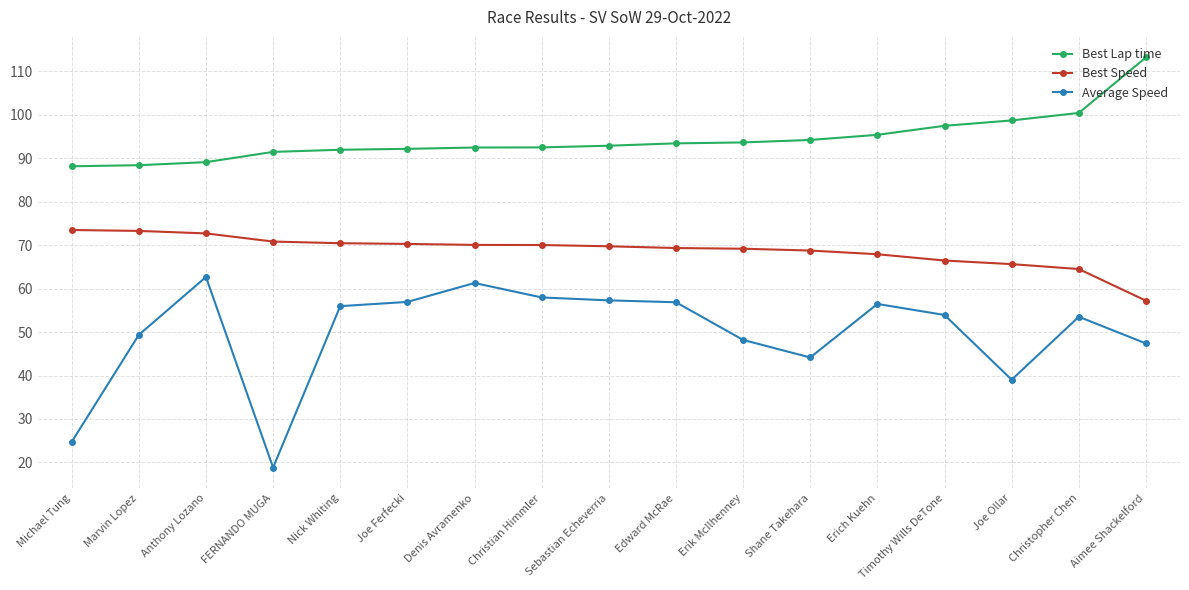

True or false: Best Speed and Best Lap time cross at least once.

False